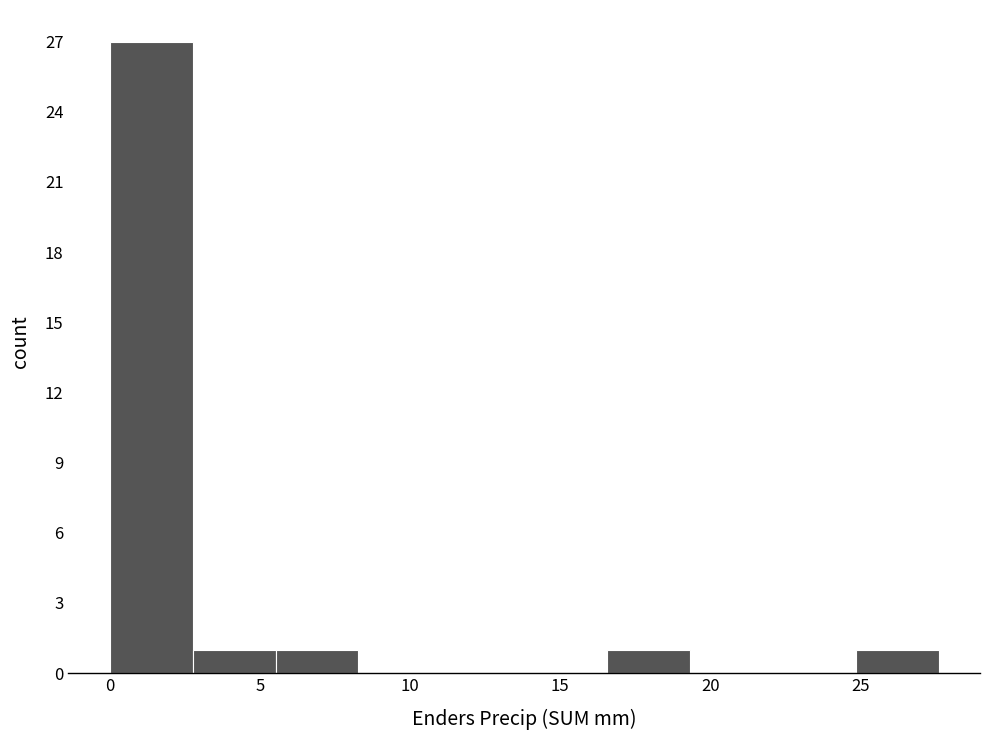

Reading left to right, list every bar in this chart as the range it spans on the x-axis followed by its height. Neither the bar edges nor the heights are printed on the chart, so give them approximately, as read against the axes.

0.0 to 3.0: 27
3.0 to 5.5: 1
5.5 to 8.5: 1
8.5 to 11.0: 0
11.0 to 14.0: 0
14.0 to 16.5: 0
16.5 to 19.5: 1
19.5 to 22.0: 0
22.0 to 25.0: 0
25.0 to 27.5: 1